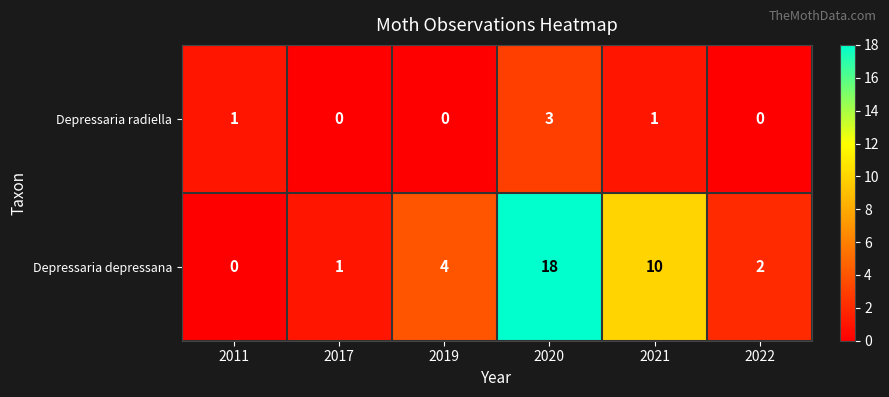

Which series has the widest spread of values?

Depressaria depressana